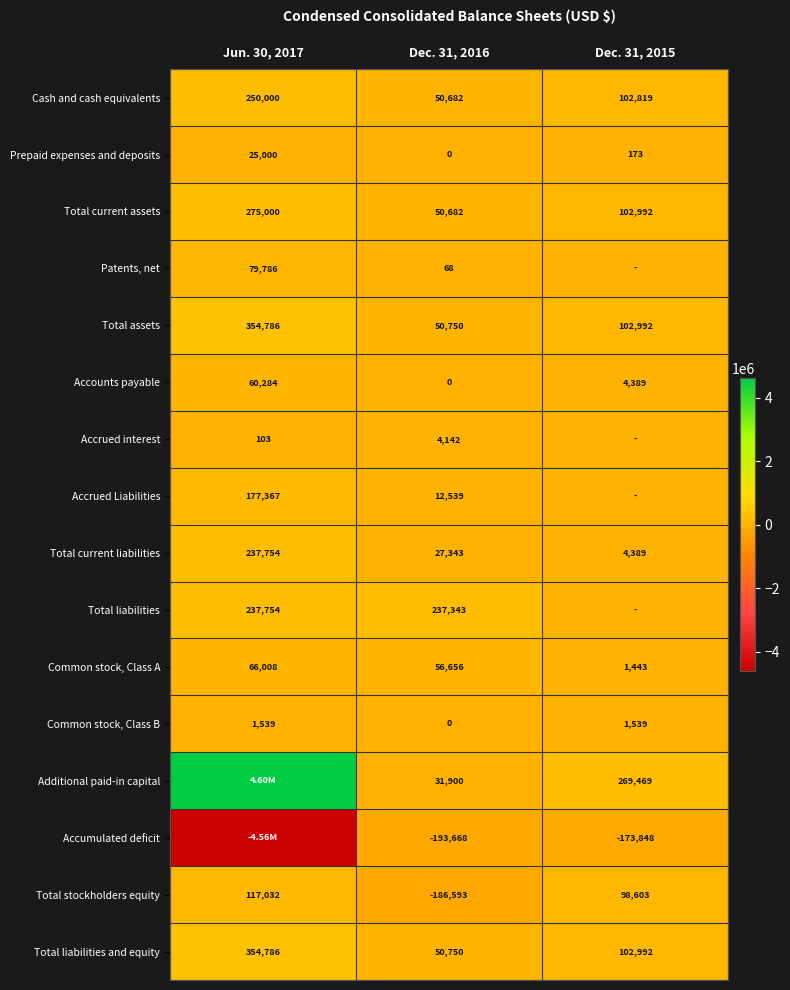

Count the number of data series in this chart.

16